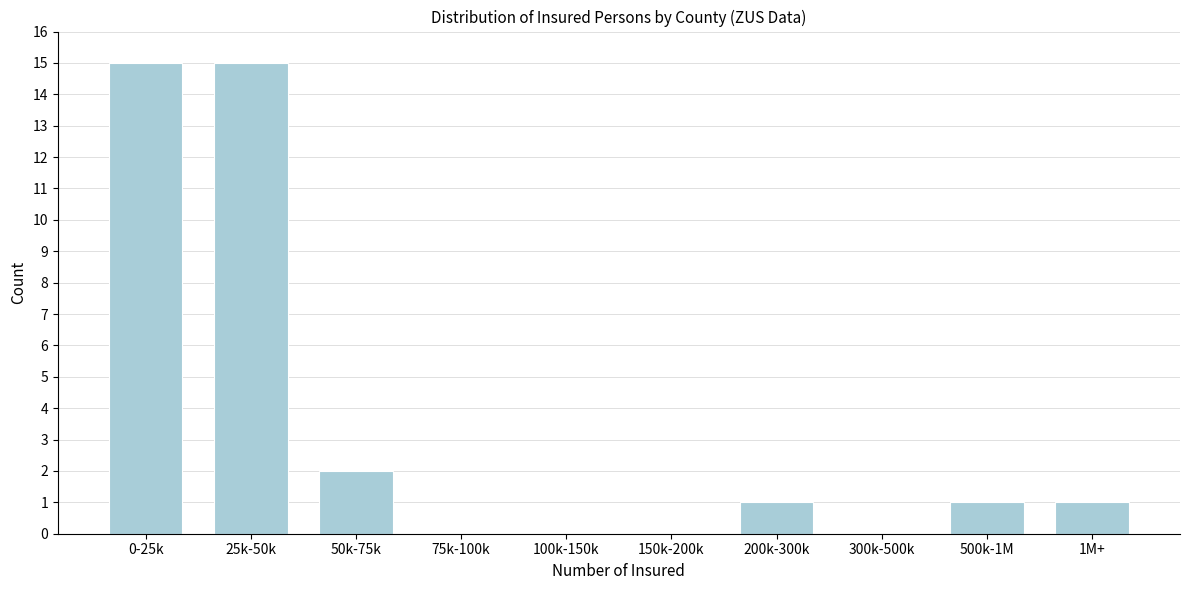

Reading left to right, what are all the values shown in this chart?

0-25k=15	25k-50k=15	50k-75k=2	75k-100k=0	100k-150k=0	150k-200k=0	200k-300k=1	300k-500k=0	500k-1M=1	1M+=1